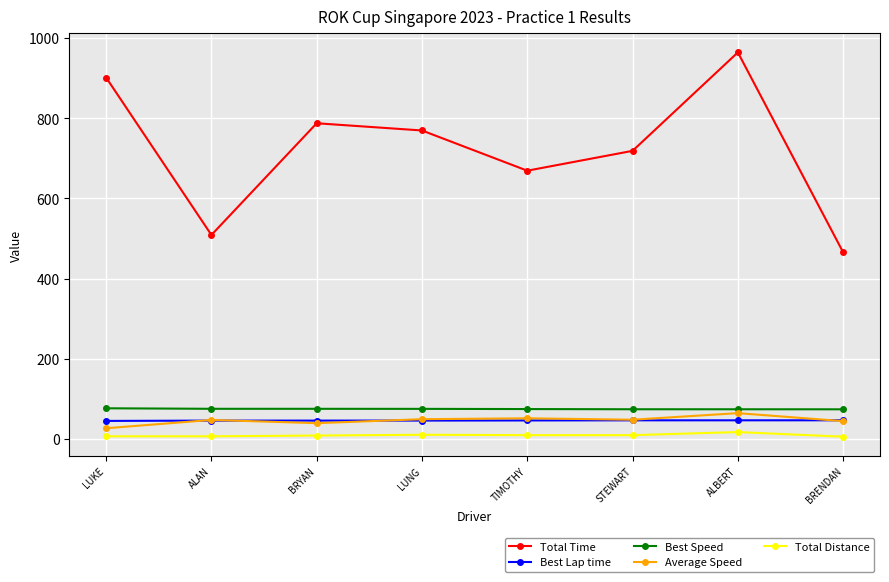

True or false: Best Lap time and Total Time cross at least once.

False